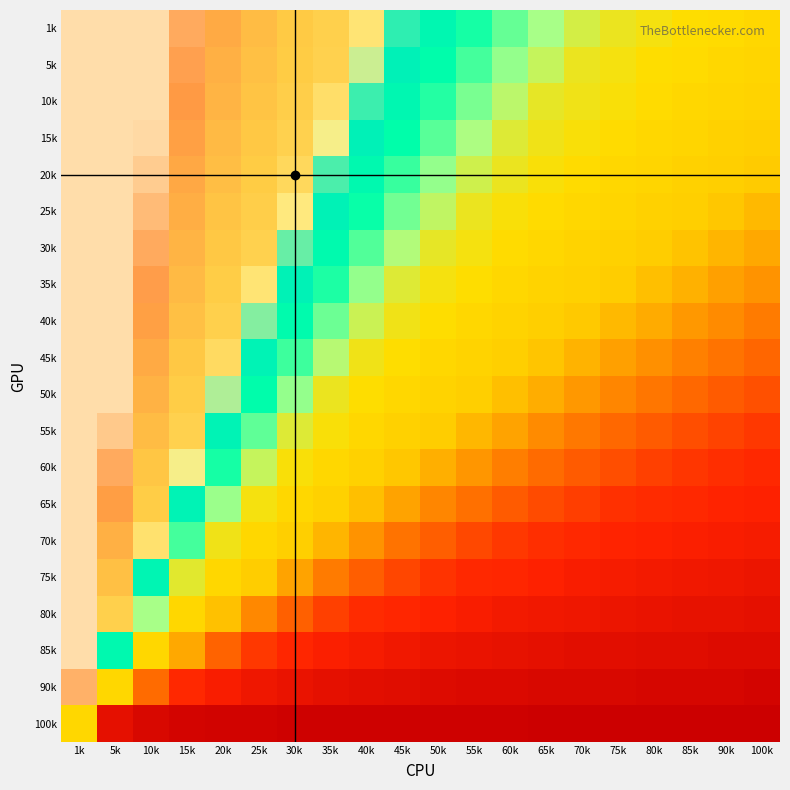

At how many categories does at least one series exceed 0?

20